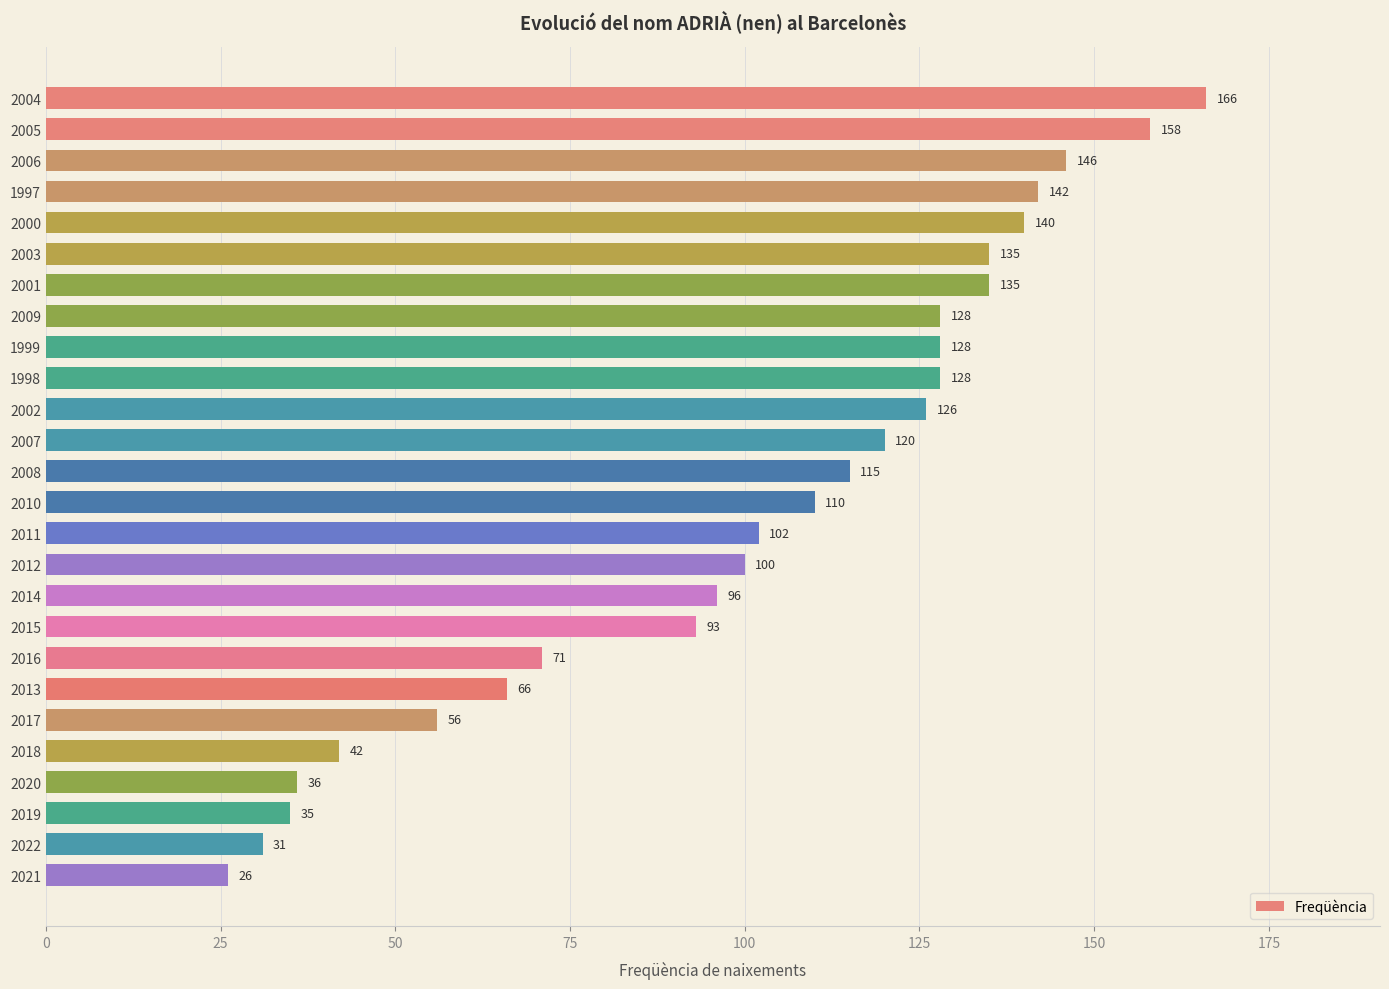

The chart shows a value of 31 at 2022. True or false?

True